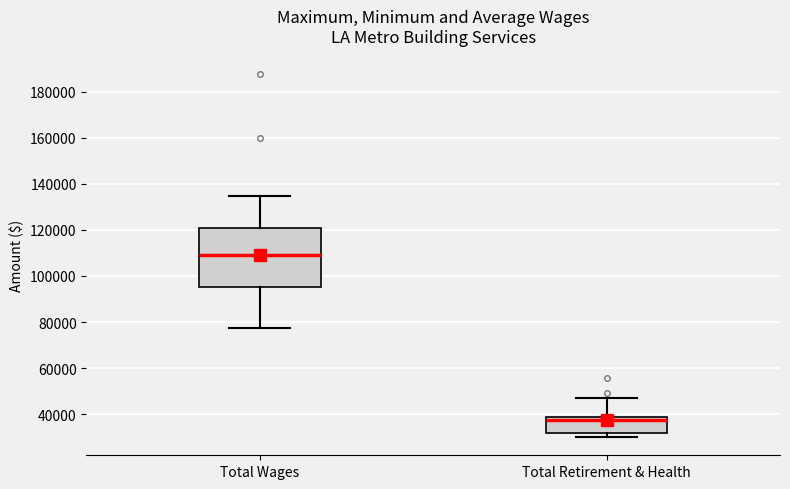

Which box has the highest median line?

Total Wages